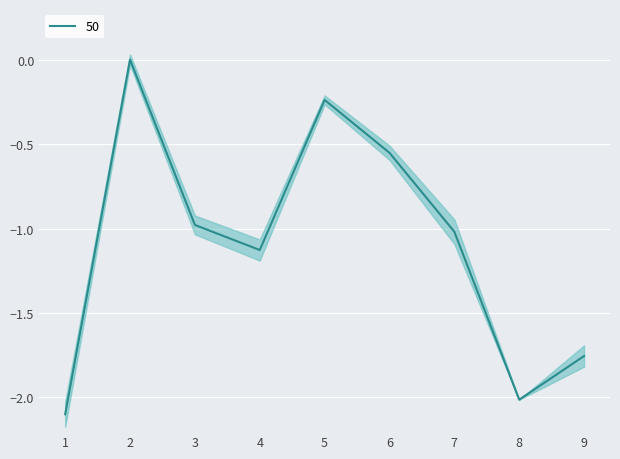

What is the minimum value shown in the chart?

-2.1